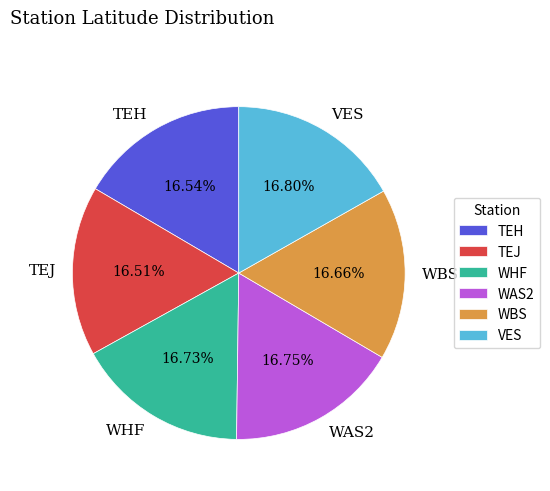

Approximately how many times larger is the value at WBS compared to TEH?

1.0